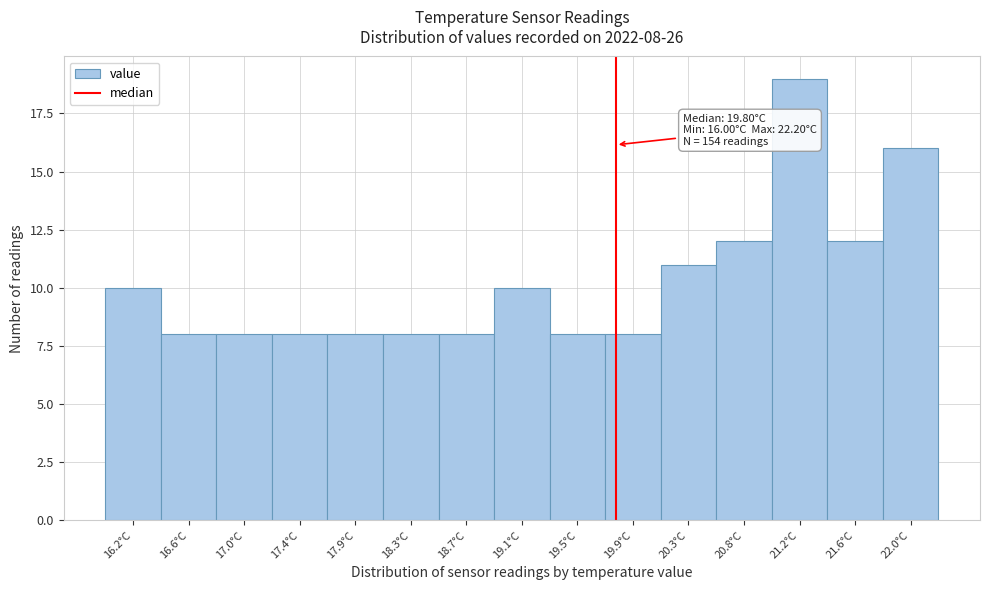

Over which range of the x-axis is the bar tallest?

20.95 to 21.35